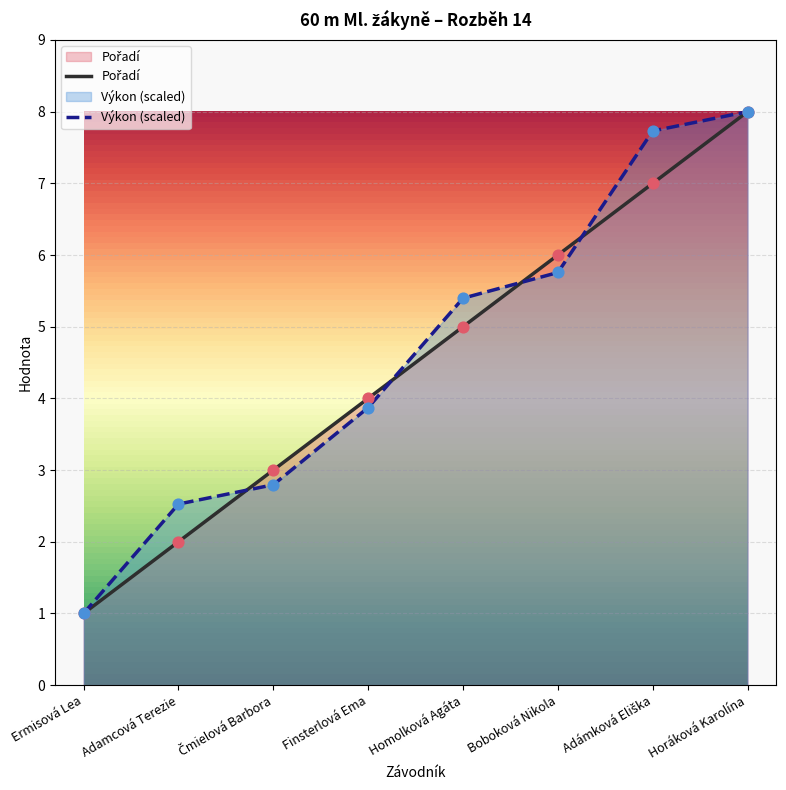

What is the total value across all series at Čmielová Barbora?

5.8